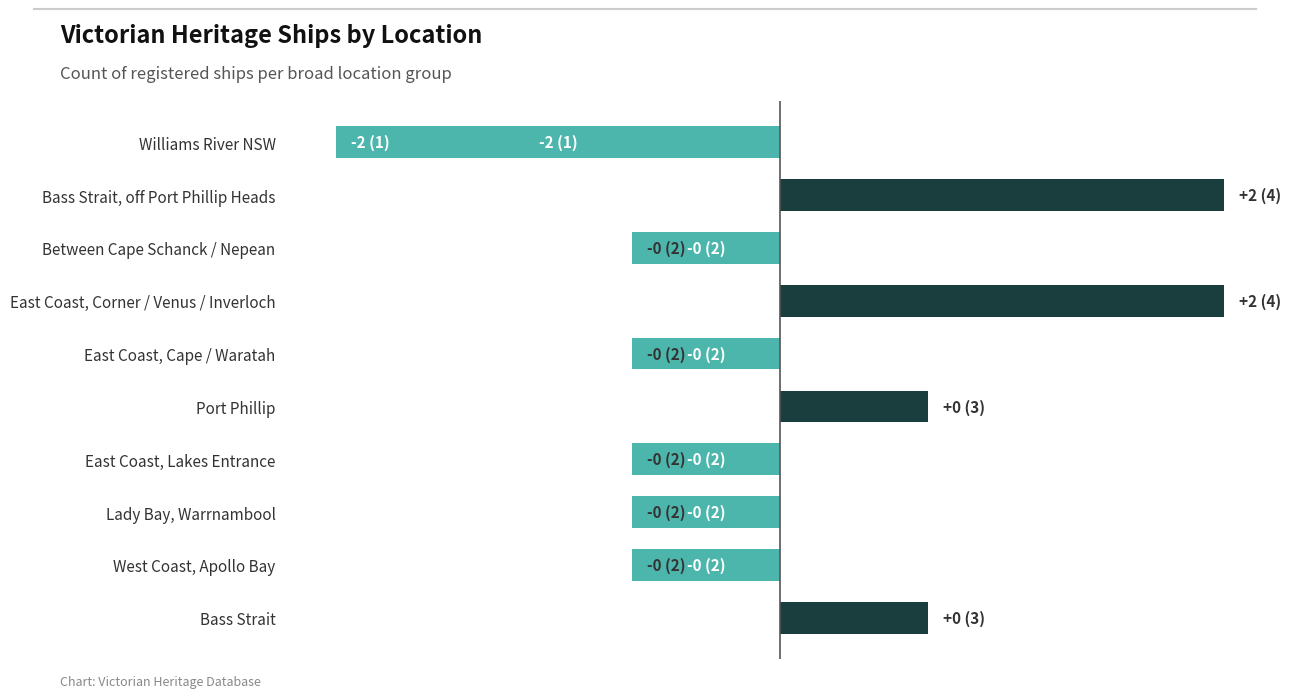

Are the bars horizontal?

Yes